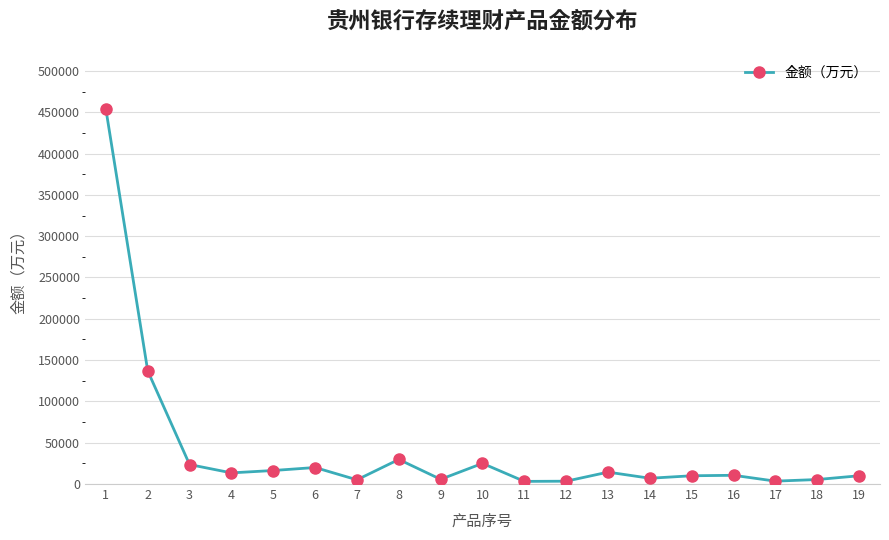

What is the difference between the maximum and minimum values?

450498